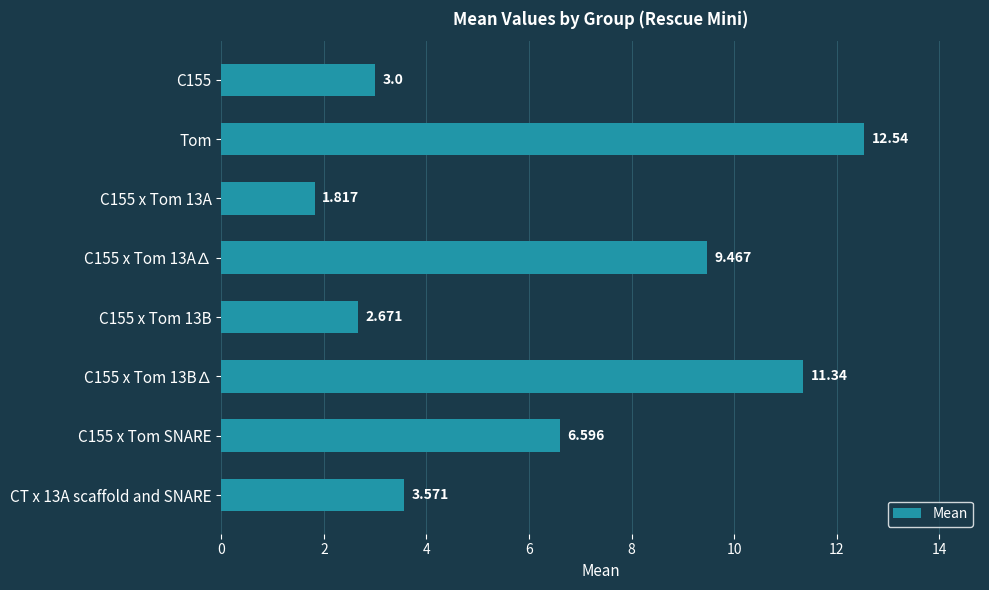

Which category has the highest value across all series?

Tom